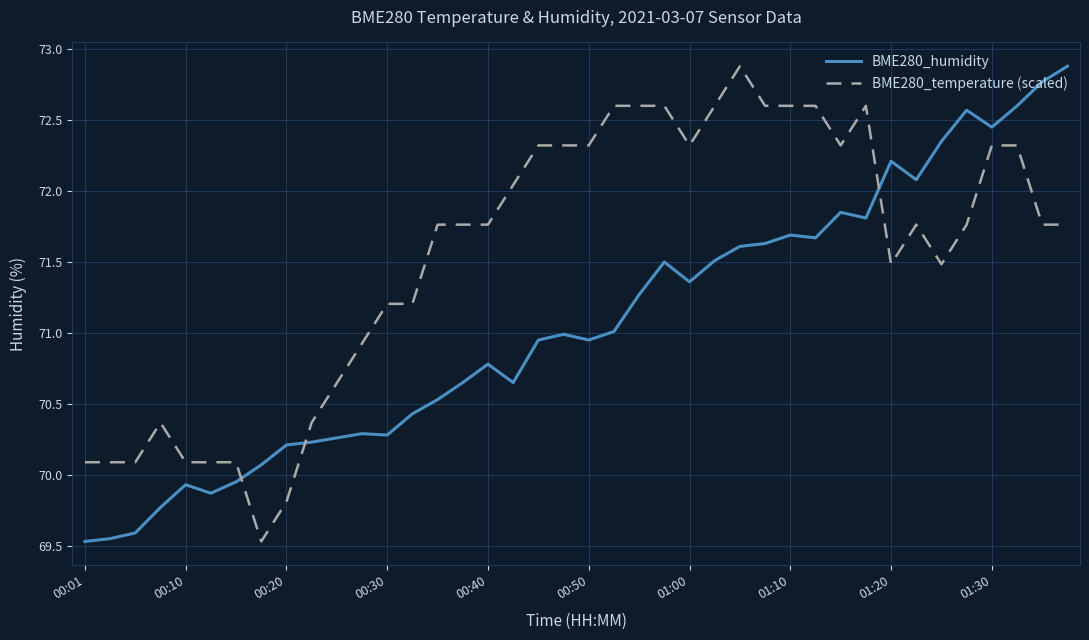

Which series has the largest total across all categories?

BME280_temperature (scaled)